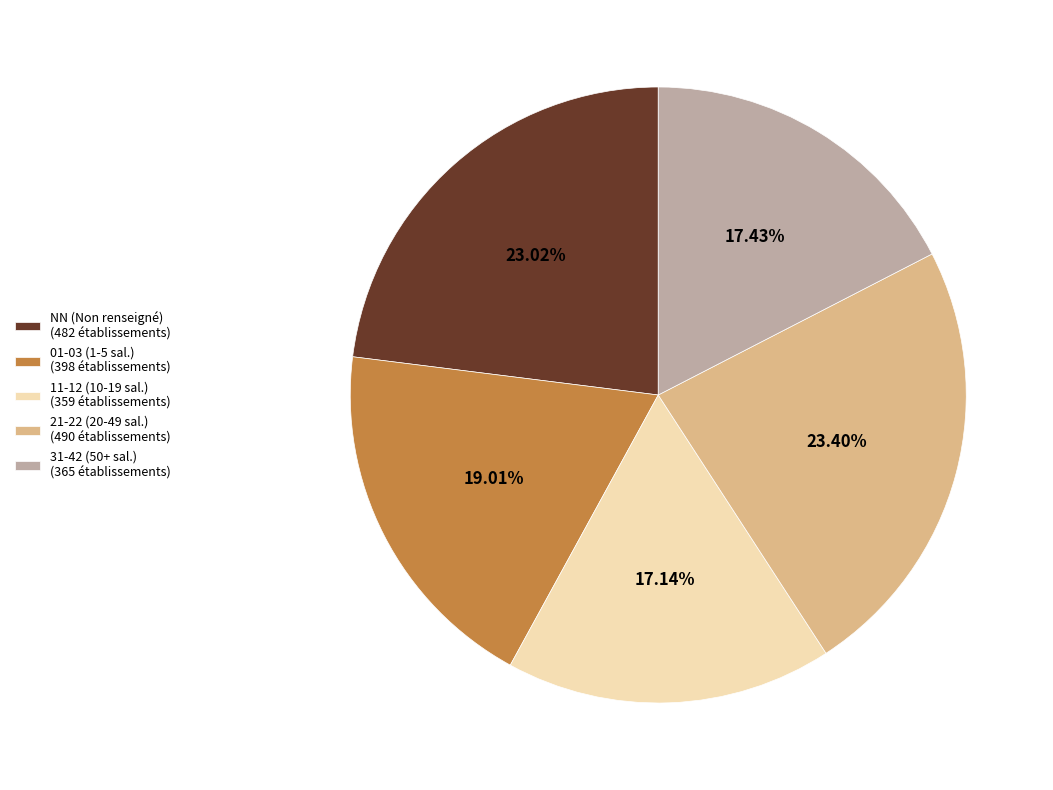

Does 21-22 (20-49 sal.) (490 établissements) represent more than half of the total?

No